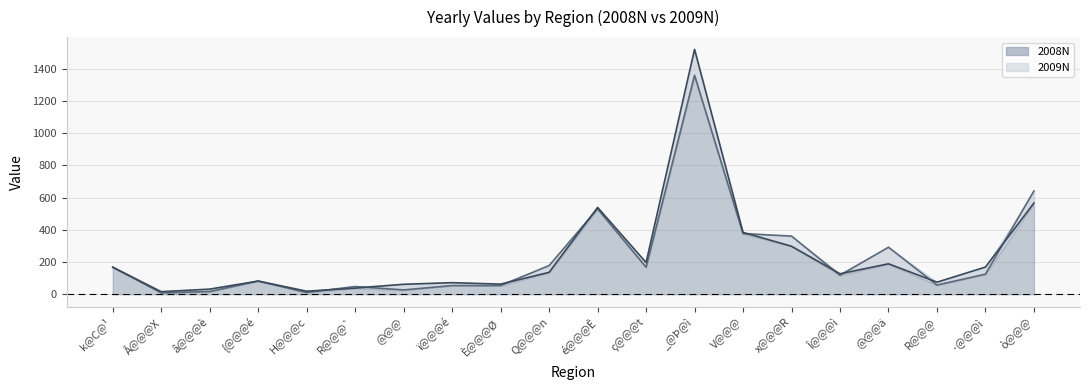

Reading left to right, transcribe all the data shown in this chart.

2008N line: k@C@¹=168	Â@@@X=9	â@@@è=17	{@@@é=82	H@@@c=11	R@@@`=48	@@@=27	ï@@@é=54	È@@@Ø=54	Q@@@n=178	é@@@Ê=530	ç@@@t=168	_@Þ@ì=1359	V@@@=376	x@@@R=361	Î@@@ì=118	@@@ä=292	R@@@=57	·@@@ì=125	ò@@@=641
2009N line: k@C@¹=168	Â@@@X=16	â@@@è=32	{@@@é=82	H@@@c=19	R@@@`=38	@@@=62	ï@@@é=72	È@@@Ø=63	Q@@@n=136	é@@@Ê=539	ç@@@t=197	_@Þ@ì=1520	V@@@=384	x@@@R=298	Î@@@ì=127	@@@ä=189	R@@@=75	·@@@ì=169	ò@@@=566